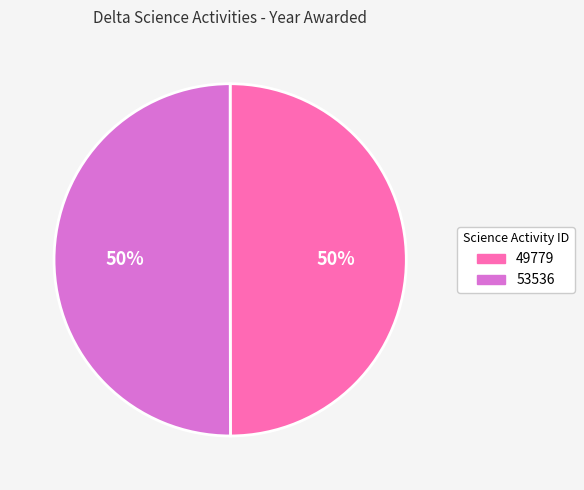

To the nearest percent, what is the combined percentage of 53536 and 49779?

100%